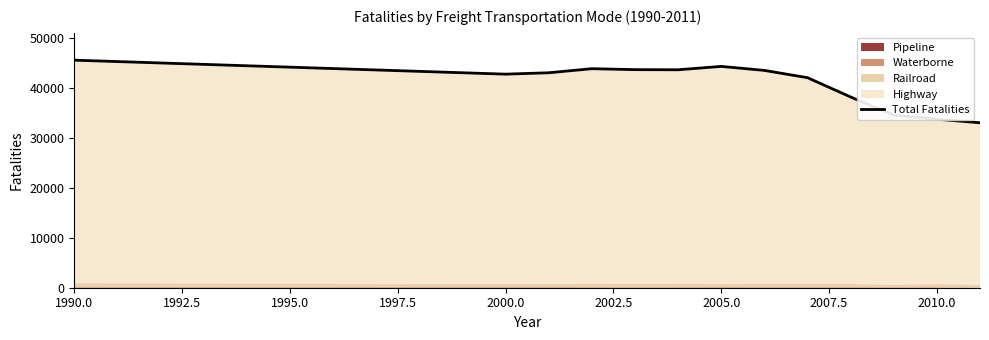

True or false: the data has more than 2 interior local peaks.

False